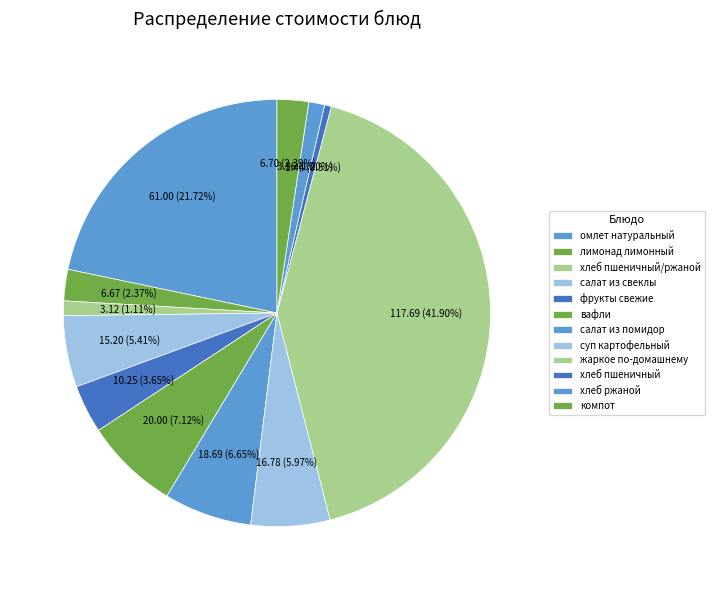

To the nearest percent, what is the combined percentage of салат из свеклы and суп картофельный?

11%